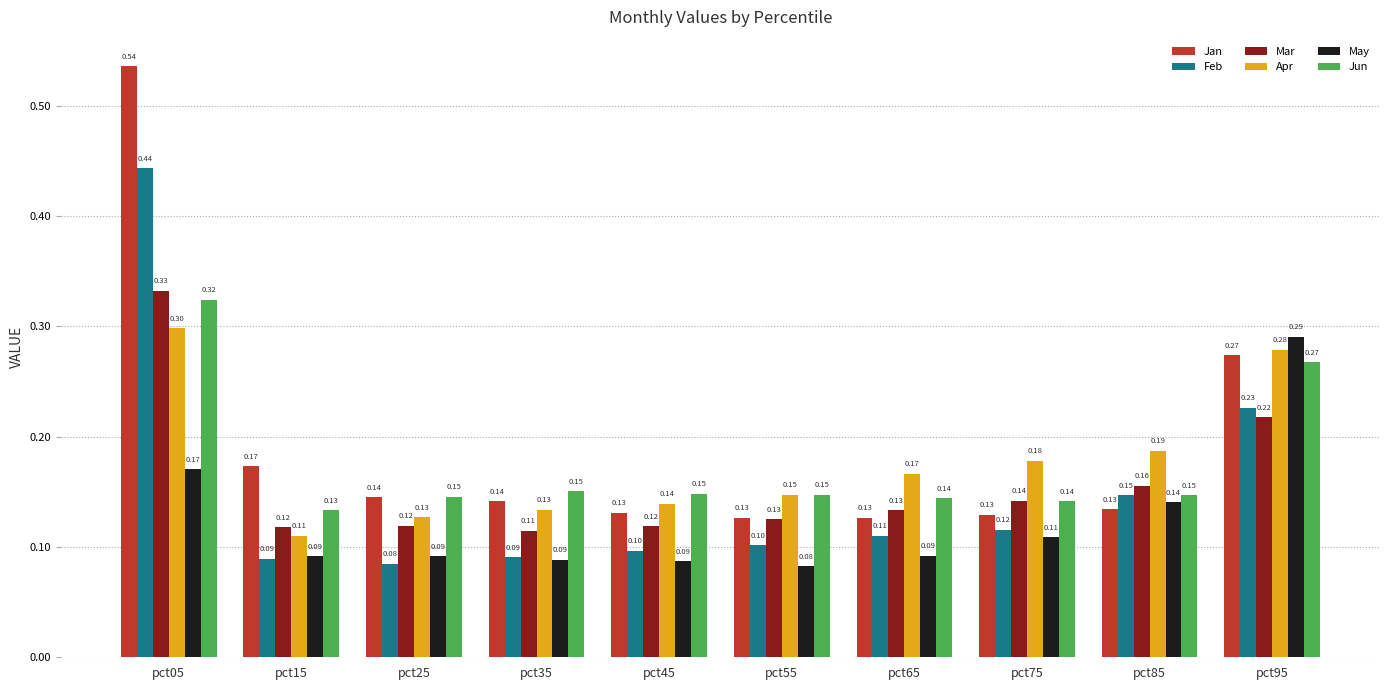

What is the sum of all Jan values?

1.9